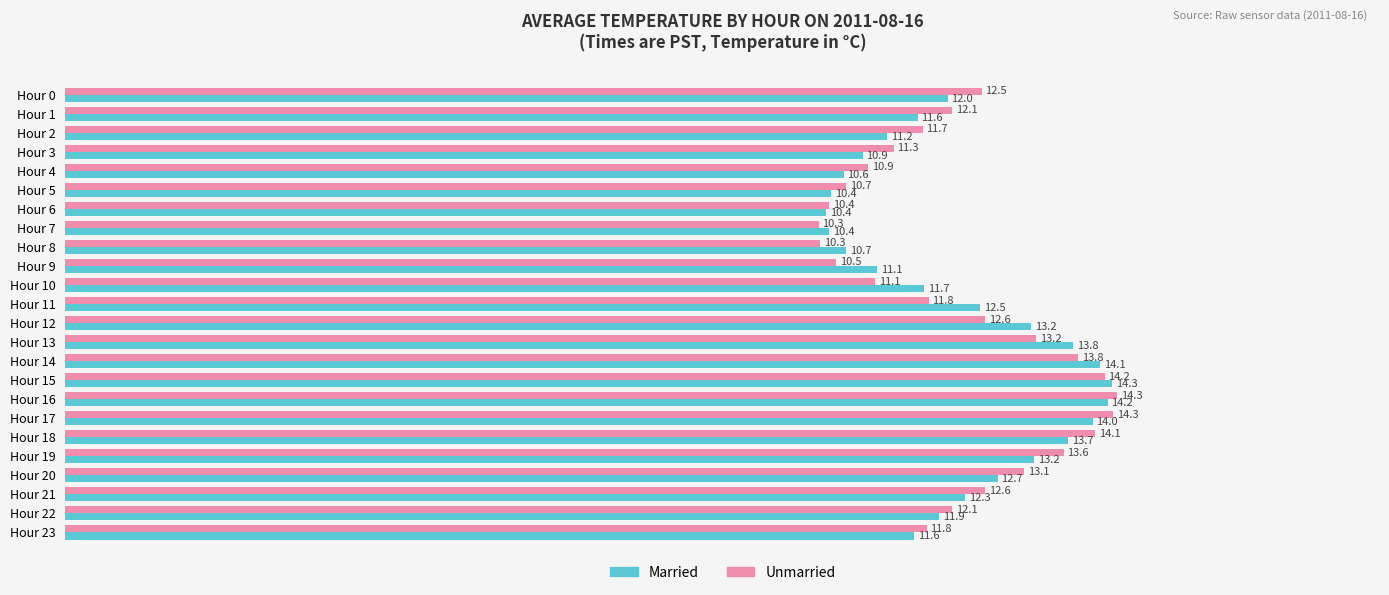

What is the difference between the second highest and second lowest values in the Unmarried series?

4.0